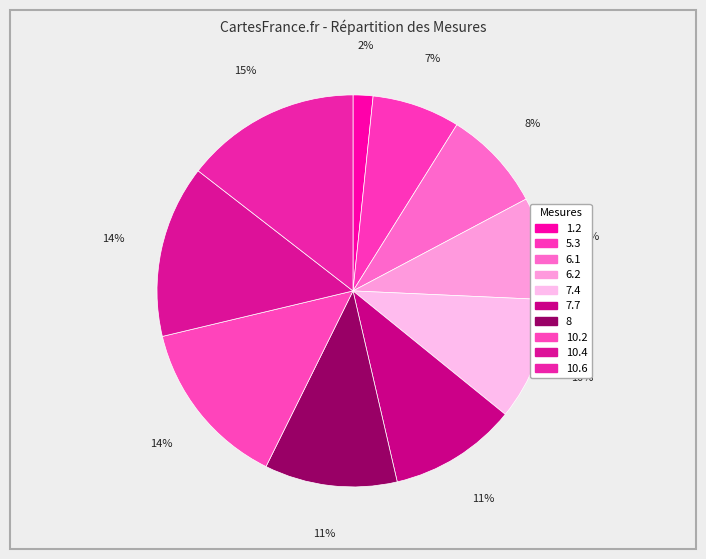

How many segments does this pie chart have?

10